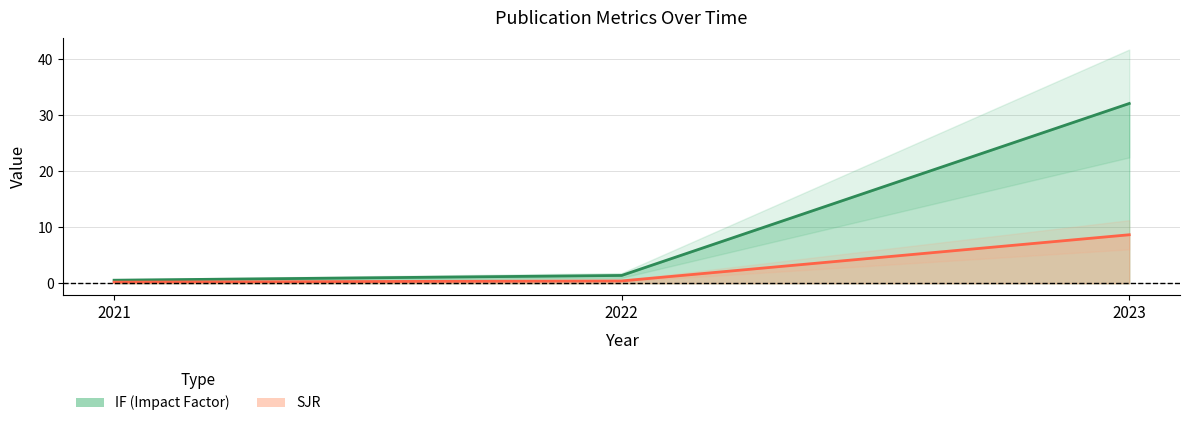

How many categories are shown in the chart?

3